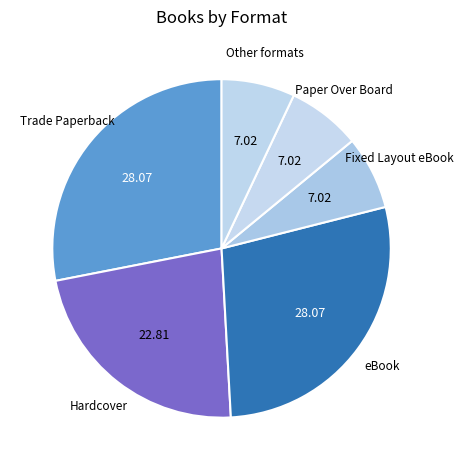

Count the number of slices in the pie.

6